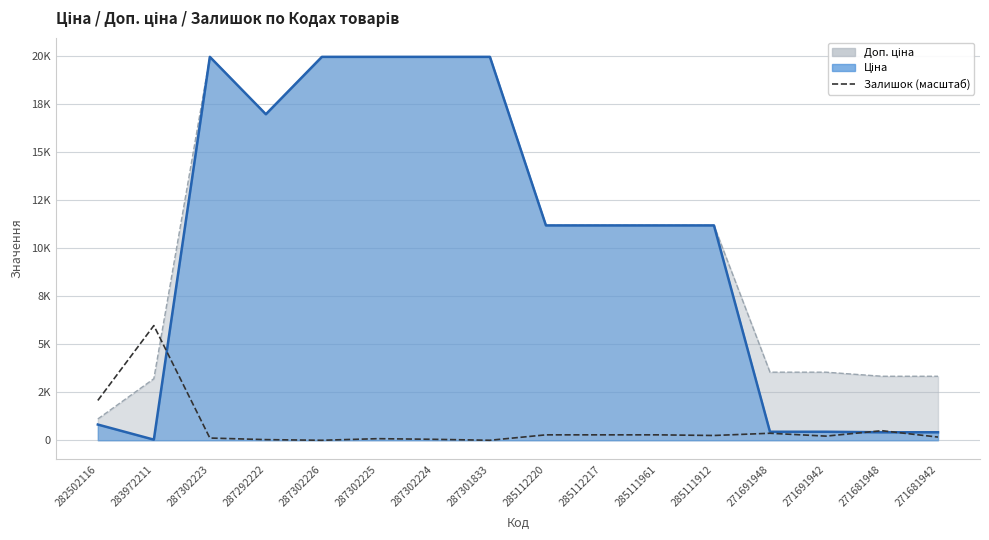

Reading right to left, what are all the values shown in this chart?

271681942=165.9	271681948=497.7	271691942=215.7	271691948=365.0	285111912=248.9	285111961=282.0	285112217=282.0	285112220=282.0	287301833=0.0	287302224=49.8	287302225=83.0	287302226=0.0	287292222=33.2	287302223=116.1	283972211=5972.7	282502116=2073.8